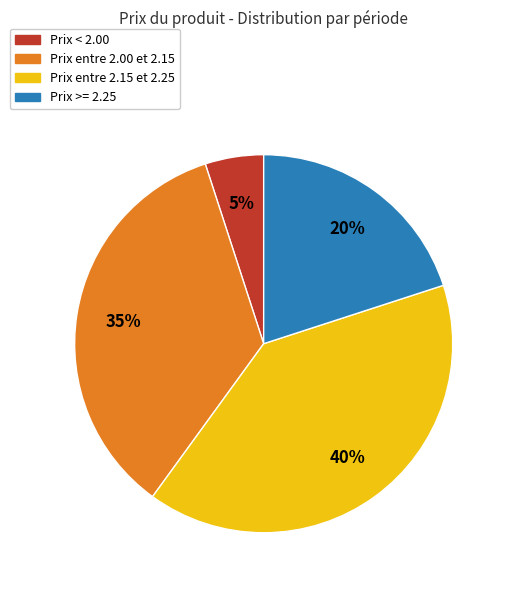

How many segments does this pie chart have?

4